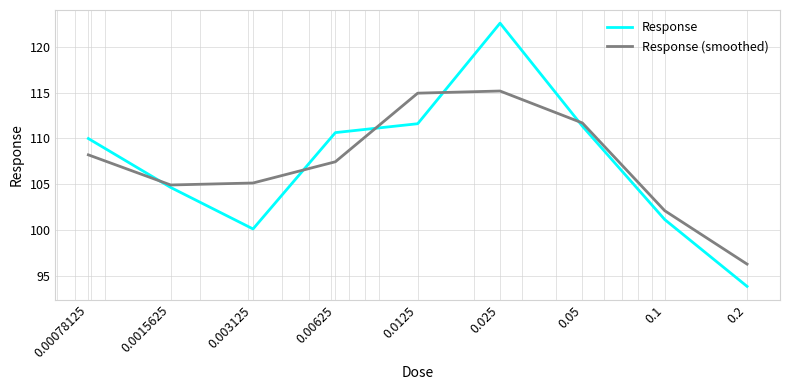

Which series has the widest spread of values?

Response